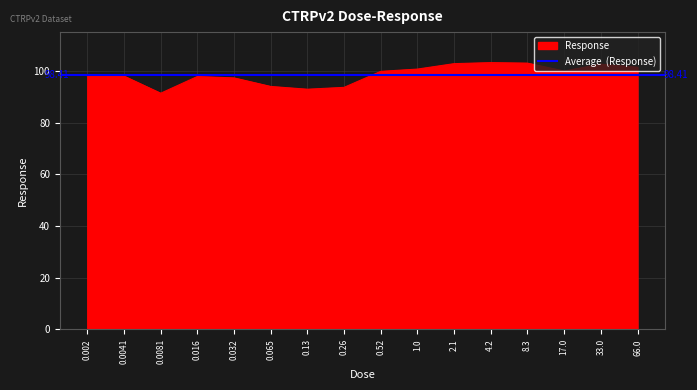

How many values exceed 99?

8